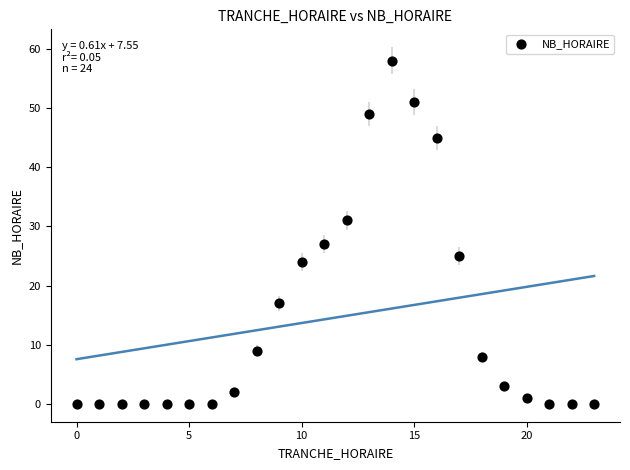

List the coordinates of all points as (Y, X) pairs, reading left to right.

(0, 0)  (0, 1)  (0, 2)  (0, 3)  (0, 4)  (0, 5)  (0, 6)  (2, 7)  (9, 8)  (17, 9)  (24, 10)  (27, 11)  (31, 12)  (49, 13)  (58, 14)  (51, 15)  (45, 16)  (25, 17)  (8, 18)  (3, 19)  (1, 20)  (0, 21)  (0, 22)  (0, 23)